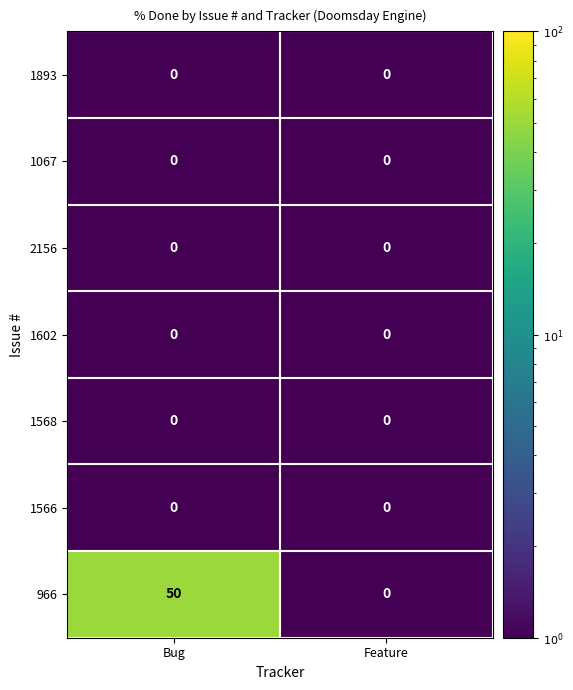

What is the difference between the maximum and minimum values in the 966 series?

50